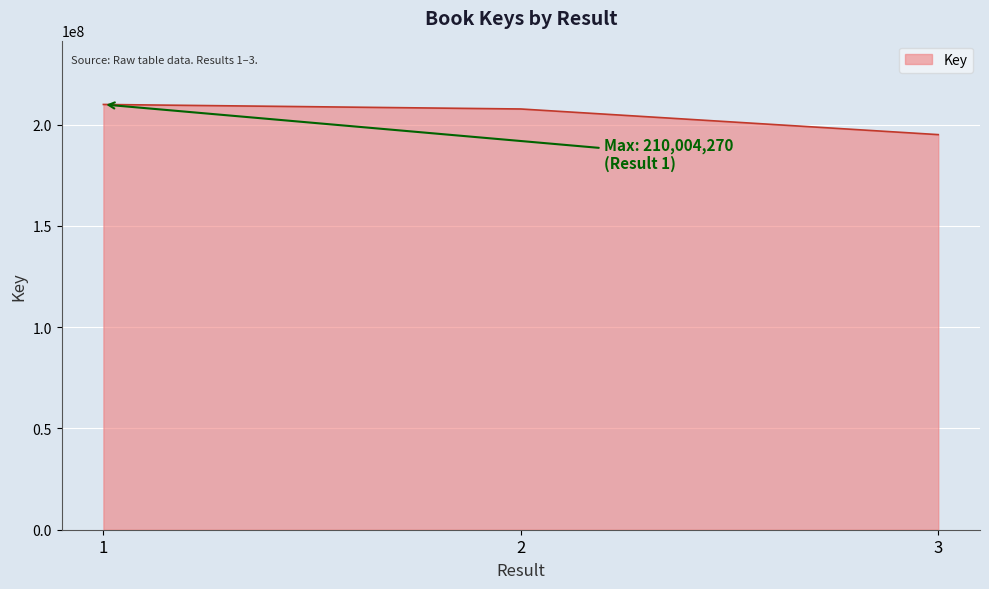

What is the sum of the values at 1 and 3?

405110998